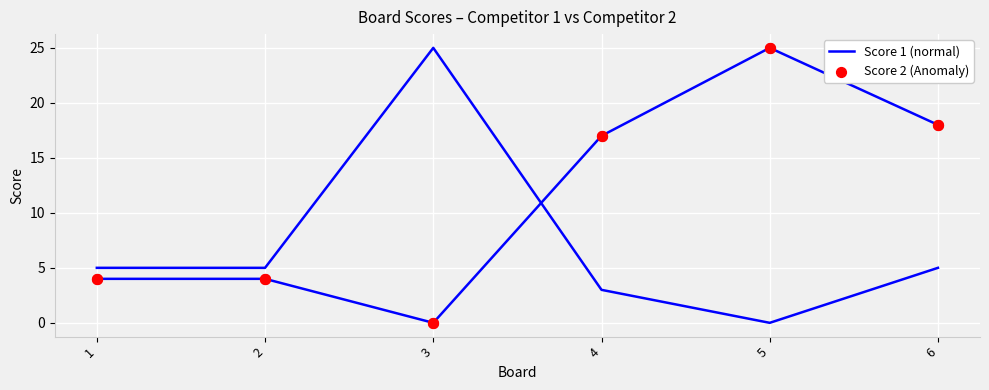

Is the value of Score 2 (Anomaly) at 1 greater than the value of Score 1 (normal) at 1?

No